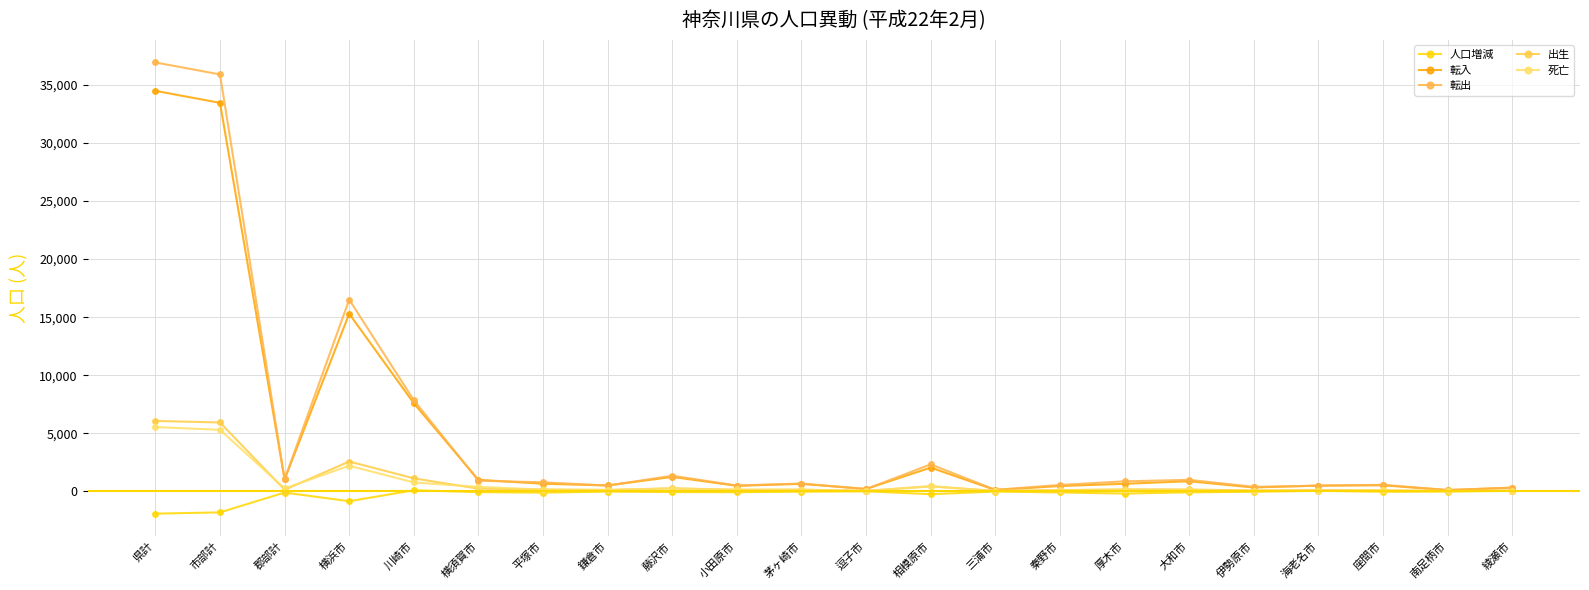

True or false: 死亡 and 転入 intersect in this chart.

False